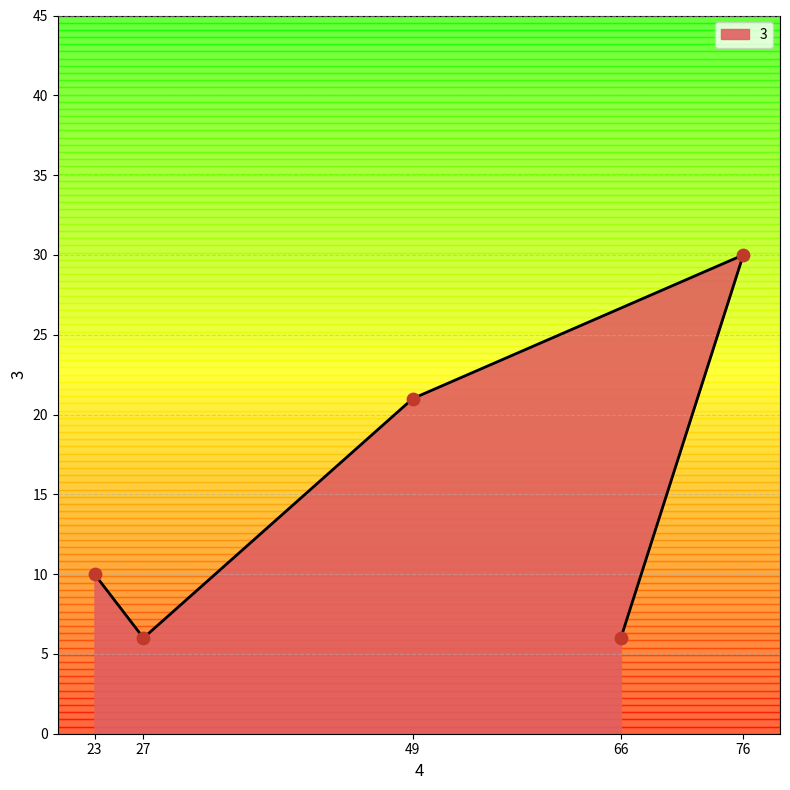

Which has a higher value, 23 or 49?

49